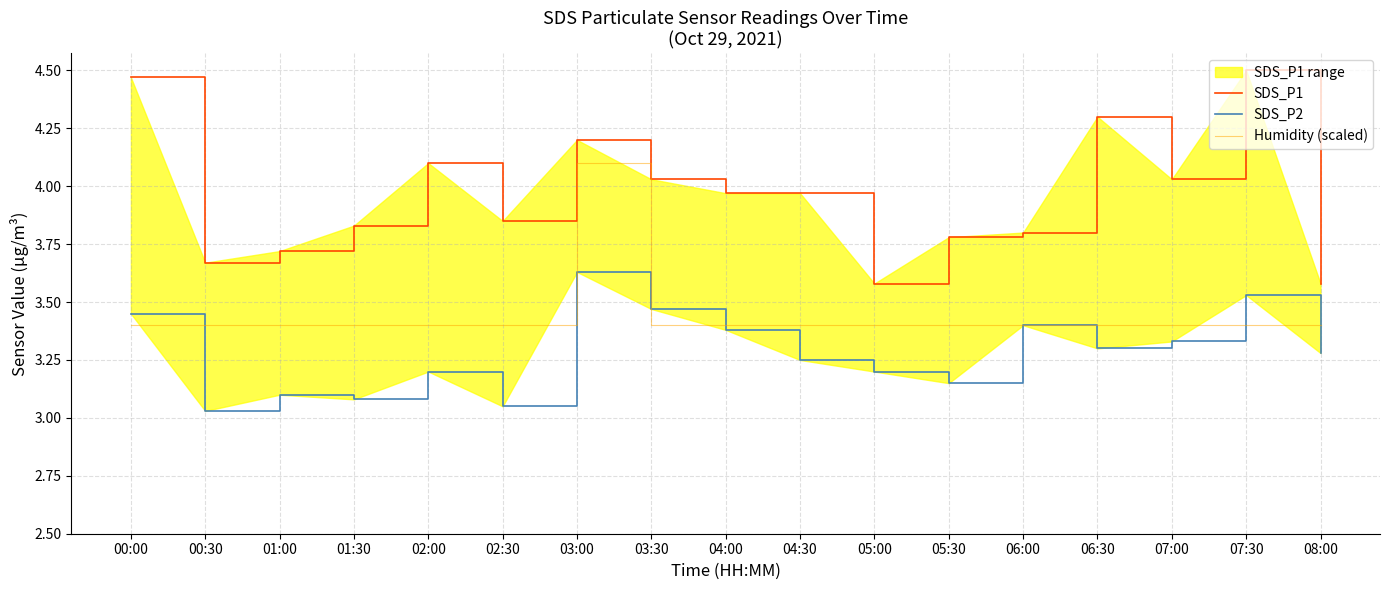

True or false: Humidity (scaled) has more than 1 interior local peaks.

False